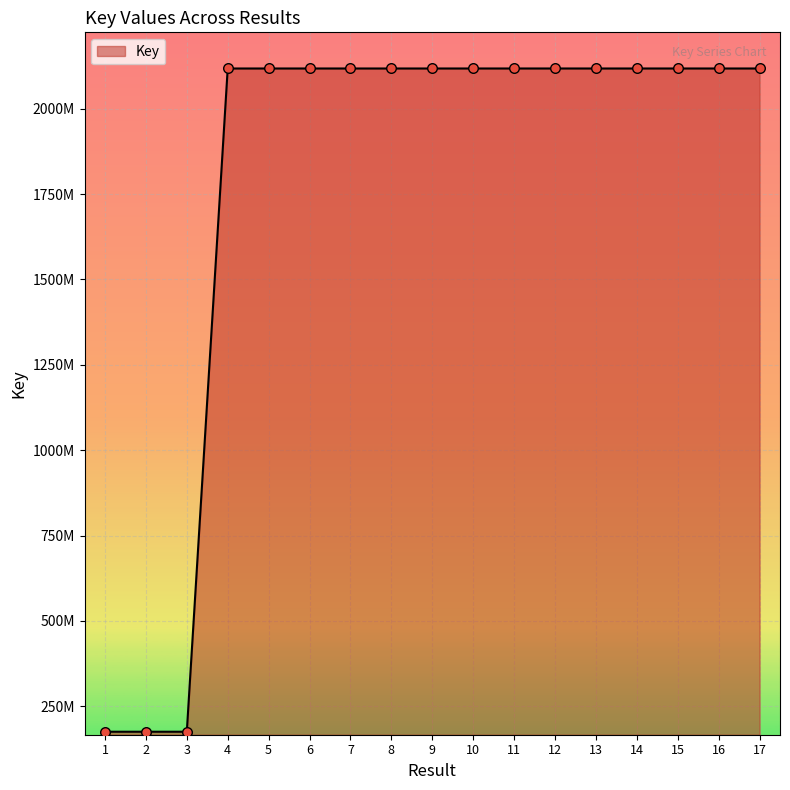

Is this an area chart (filled region under the line)?

Yes